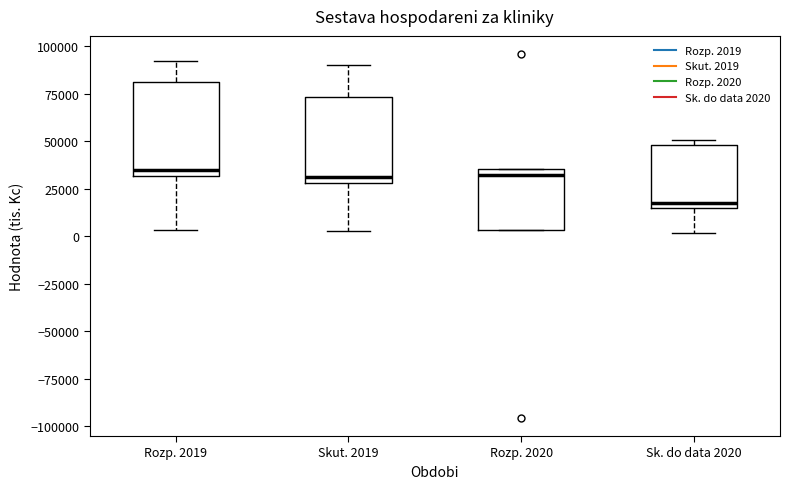

Where does the median line of the box for Rozp. 2019 sit on the y-axis? The values are not printed on the chart, so give them approximately, as read against the axis.

35000